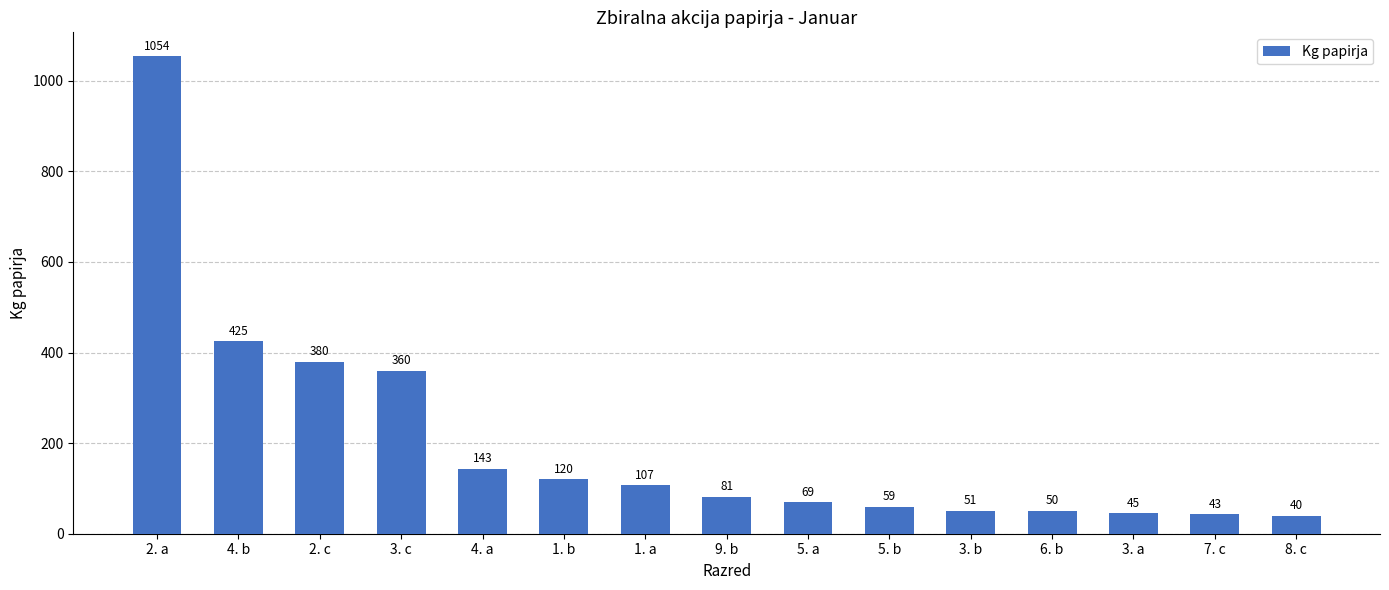

Reading left to right, transcribe all the data shown in this chart.

2. a=1054	4. b=425	2. c=380	3. c=360	4. a=143	1. b=120	1. a=107	9. b=81	5. a=69	5. b=59	3. b=51	6. b=50	3. a=45	7. c=43	8. c=40